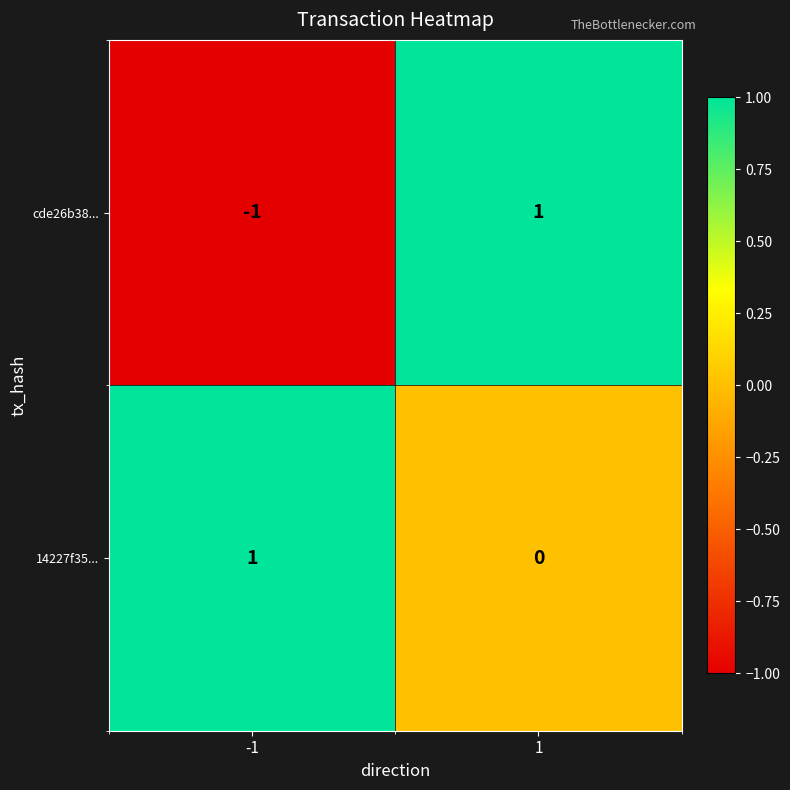

The cde26b38... series shows 0 at -1. True or false?

False